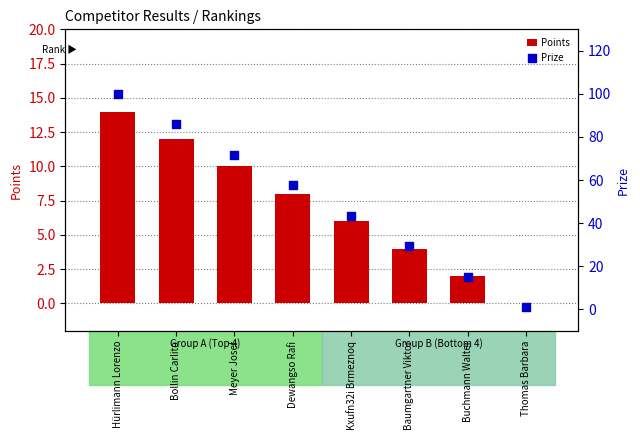

Which series reaches the minimum Y coordinate?

Points